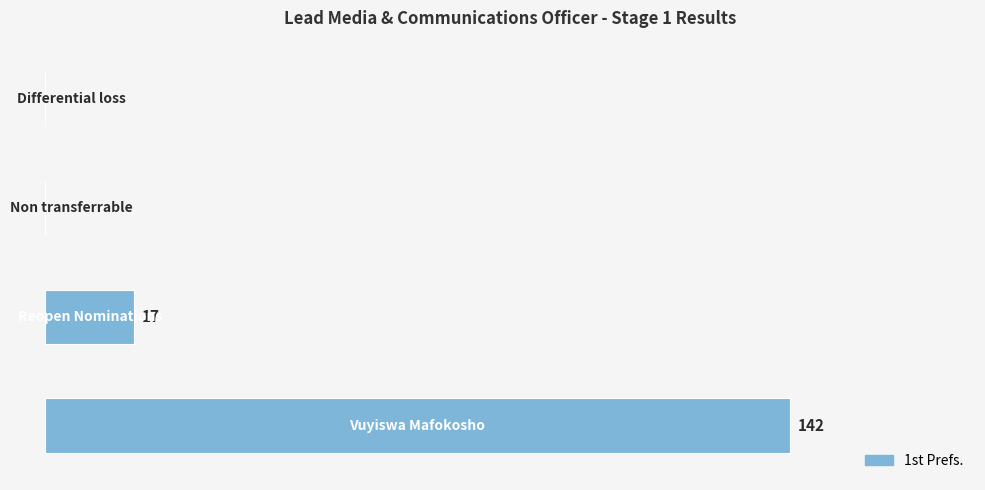

Are the bars horizontal?

Yes